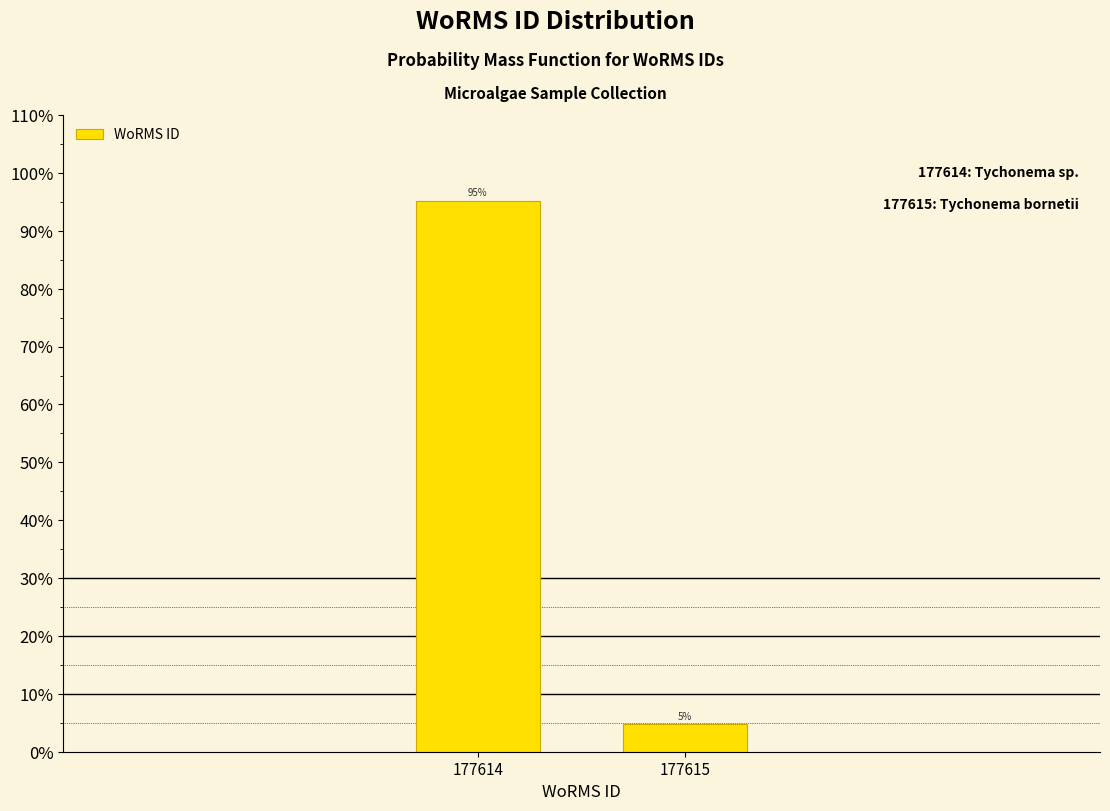

List the labels in order of value, smallest first.

177615, 177614